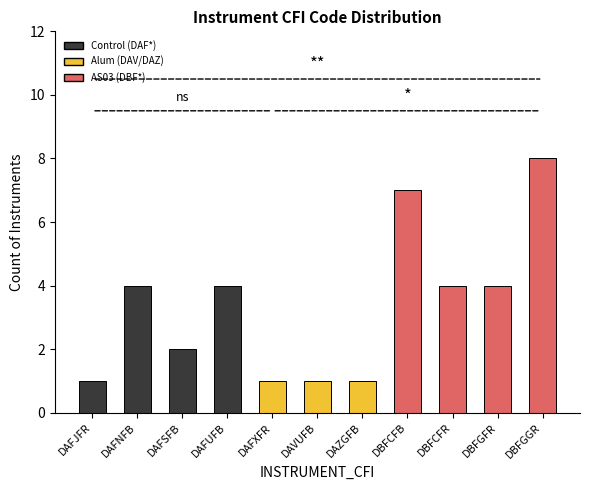

What position from the left is DAFUFB?

4